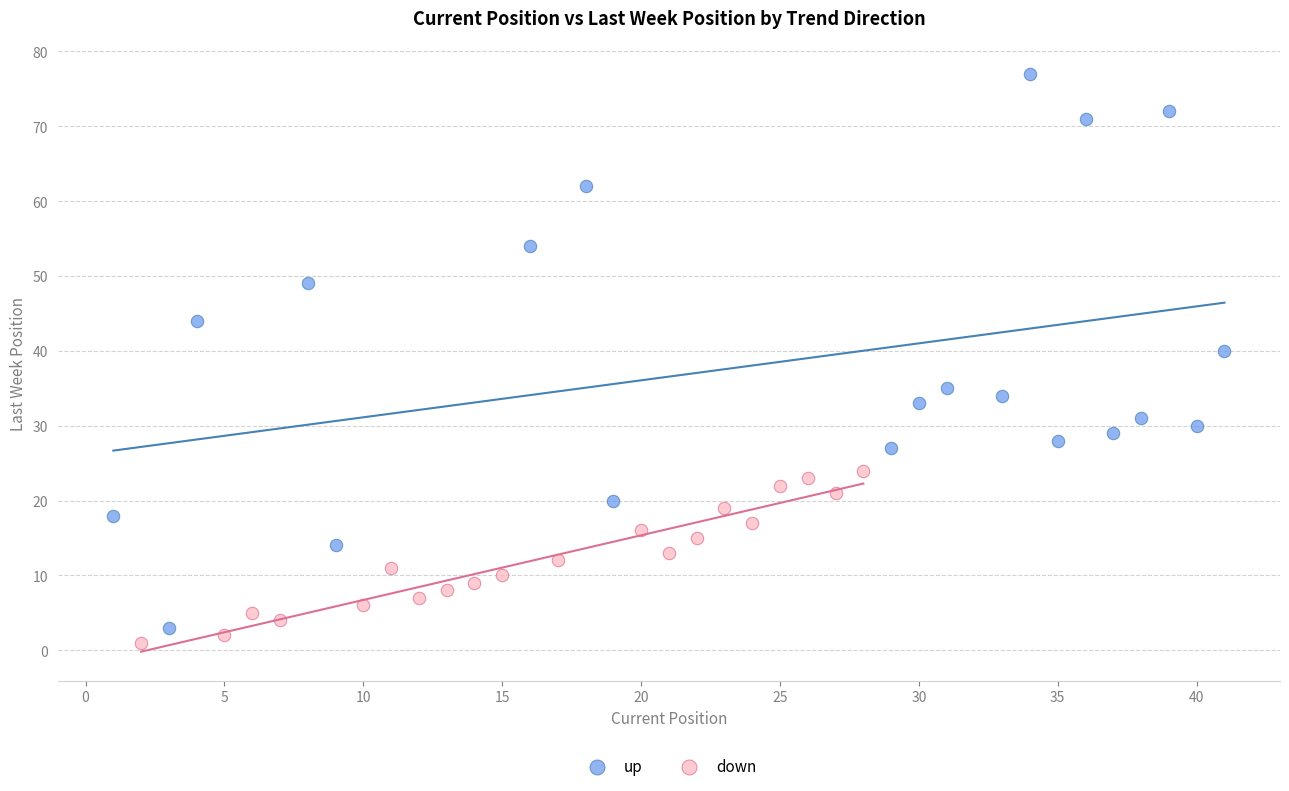

What are all the series names shown in the legend?

up, down